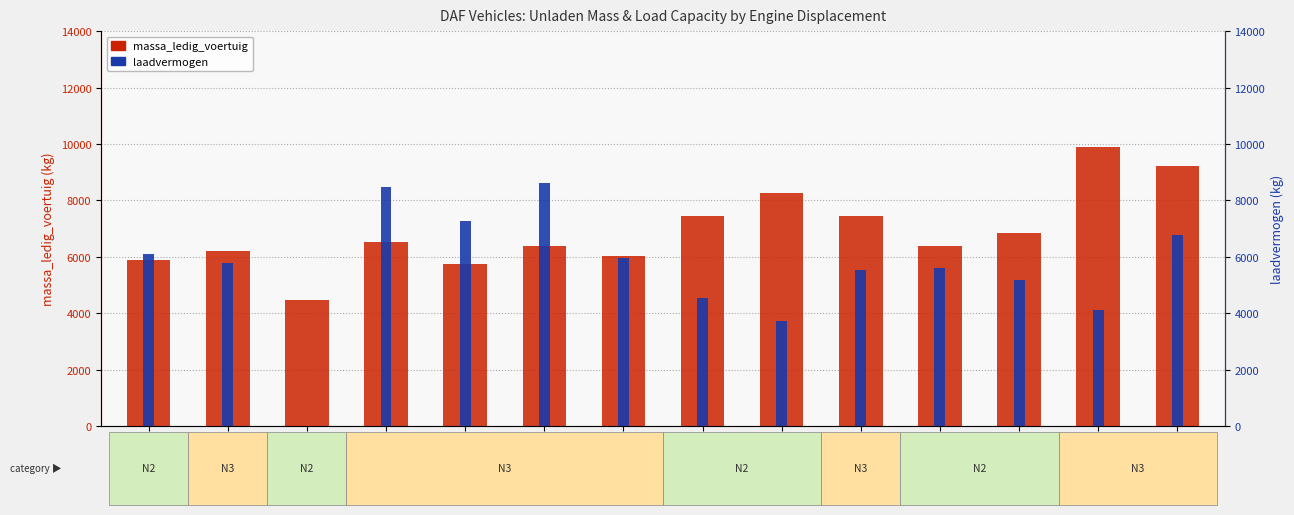

Between 5880 and 5883, which series saw the biggest shift?

laadvermogen